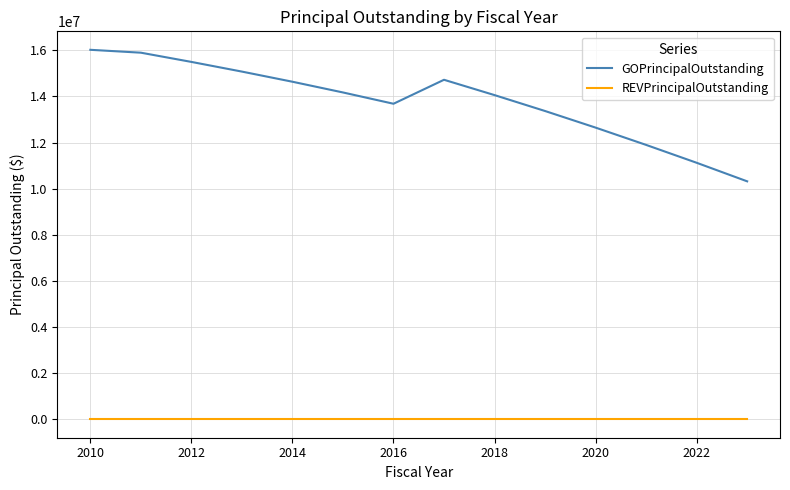

Which series has the largest range (max minus min)?

GOPrincipalOutstanding